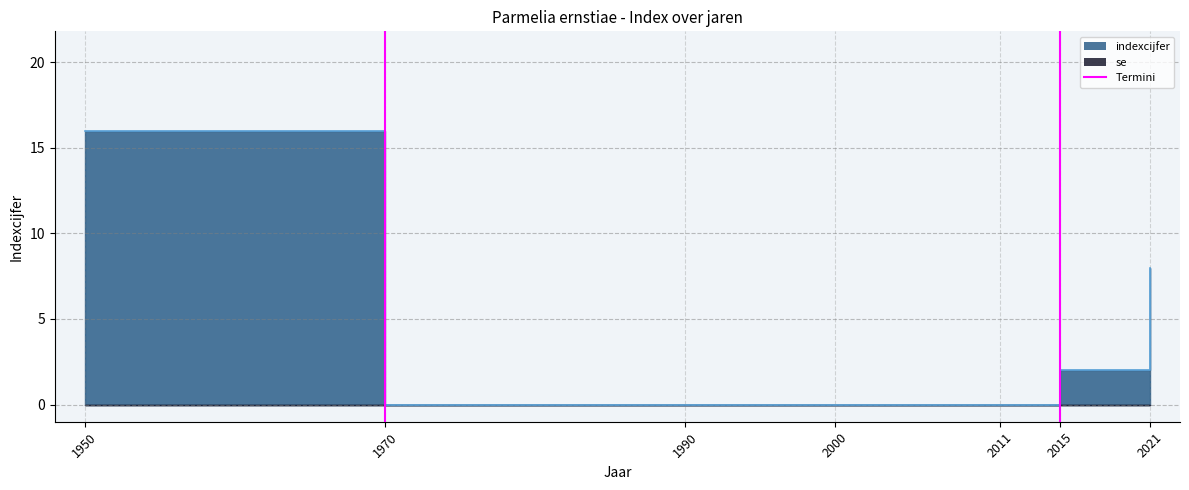

What is the change in value from 1990 to 2015?

+2